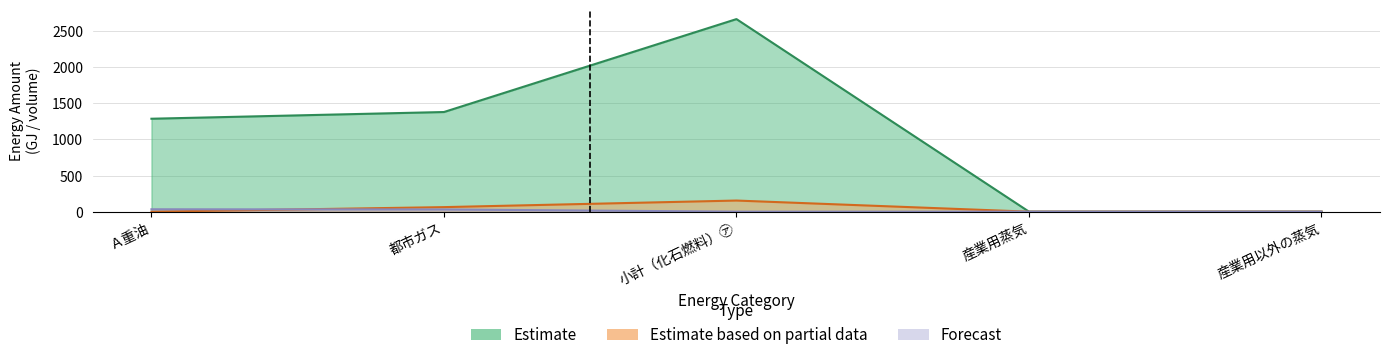

How many interior local peaks does the Estimate series have?

1